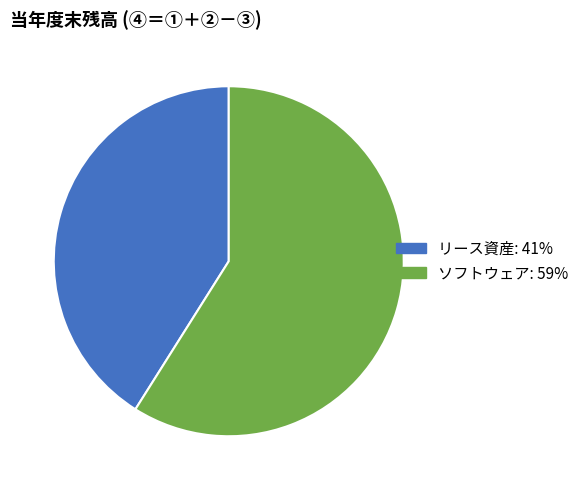

True or false: ソフトウェア accounts for 51% of the total.

False